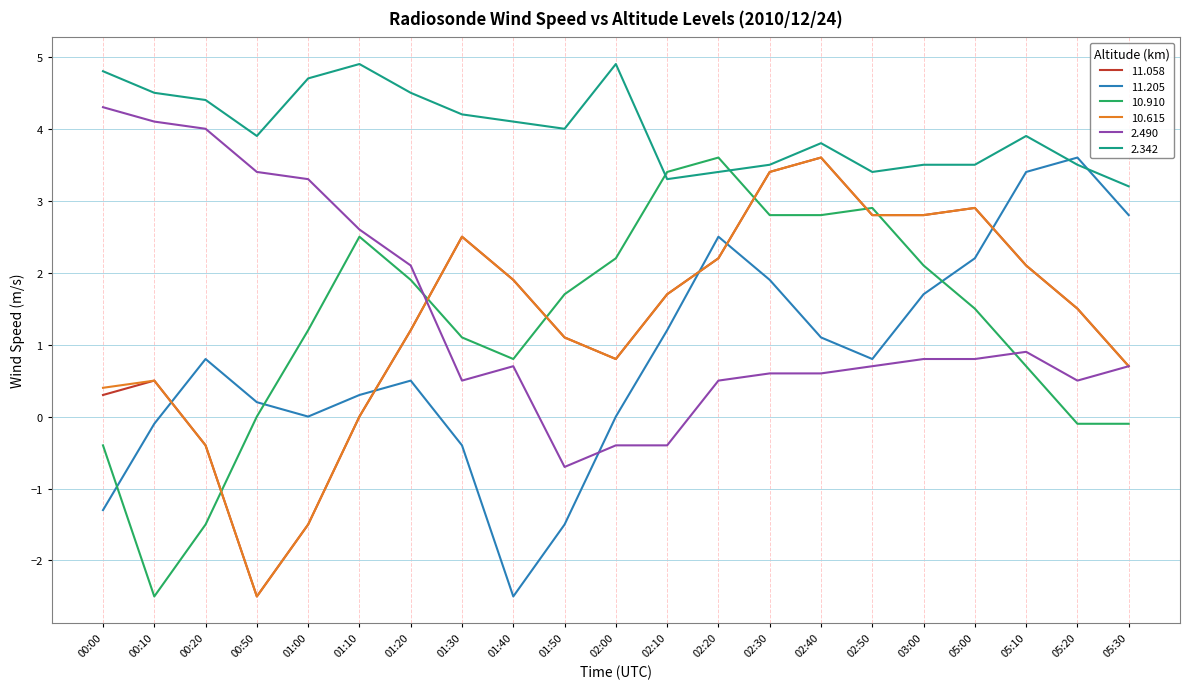

What is the spread (max minus min) of values at 01:10?

4.9